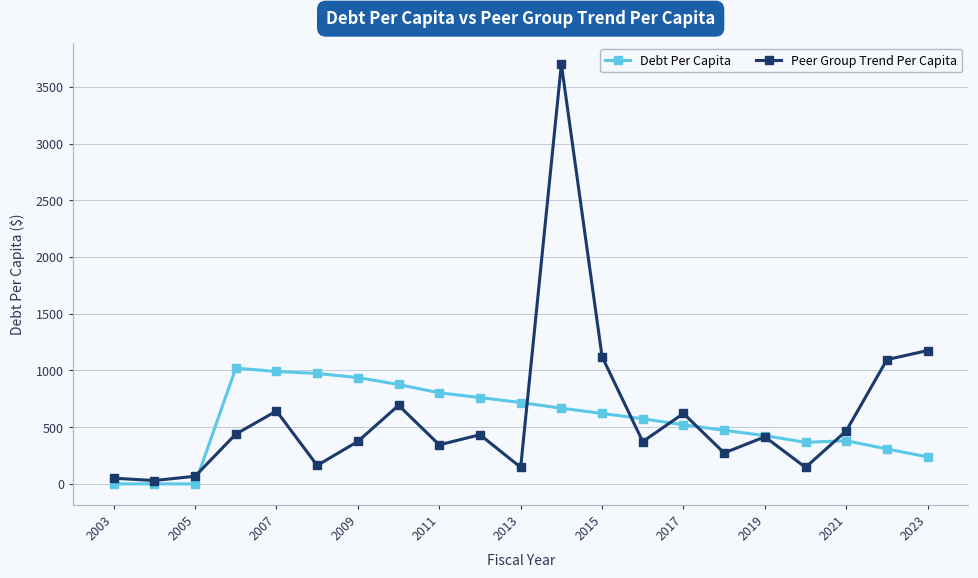

What is the highest value of the Debt Per Capita series?

1020.8